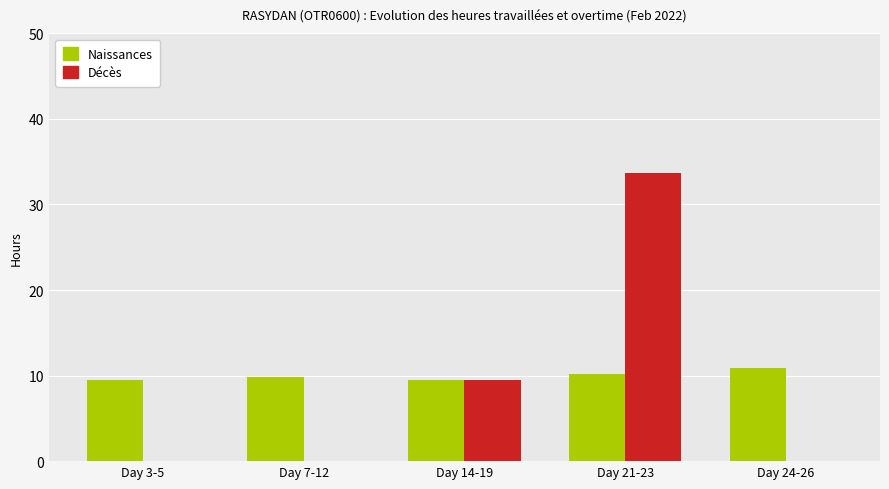

Read the Naissances value at Day 14-19.

9.4